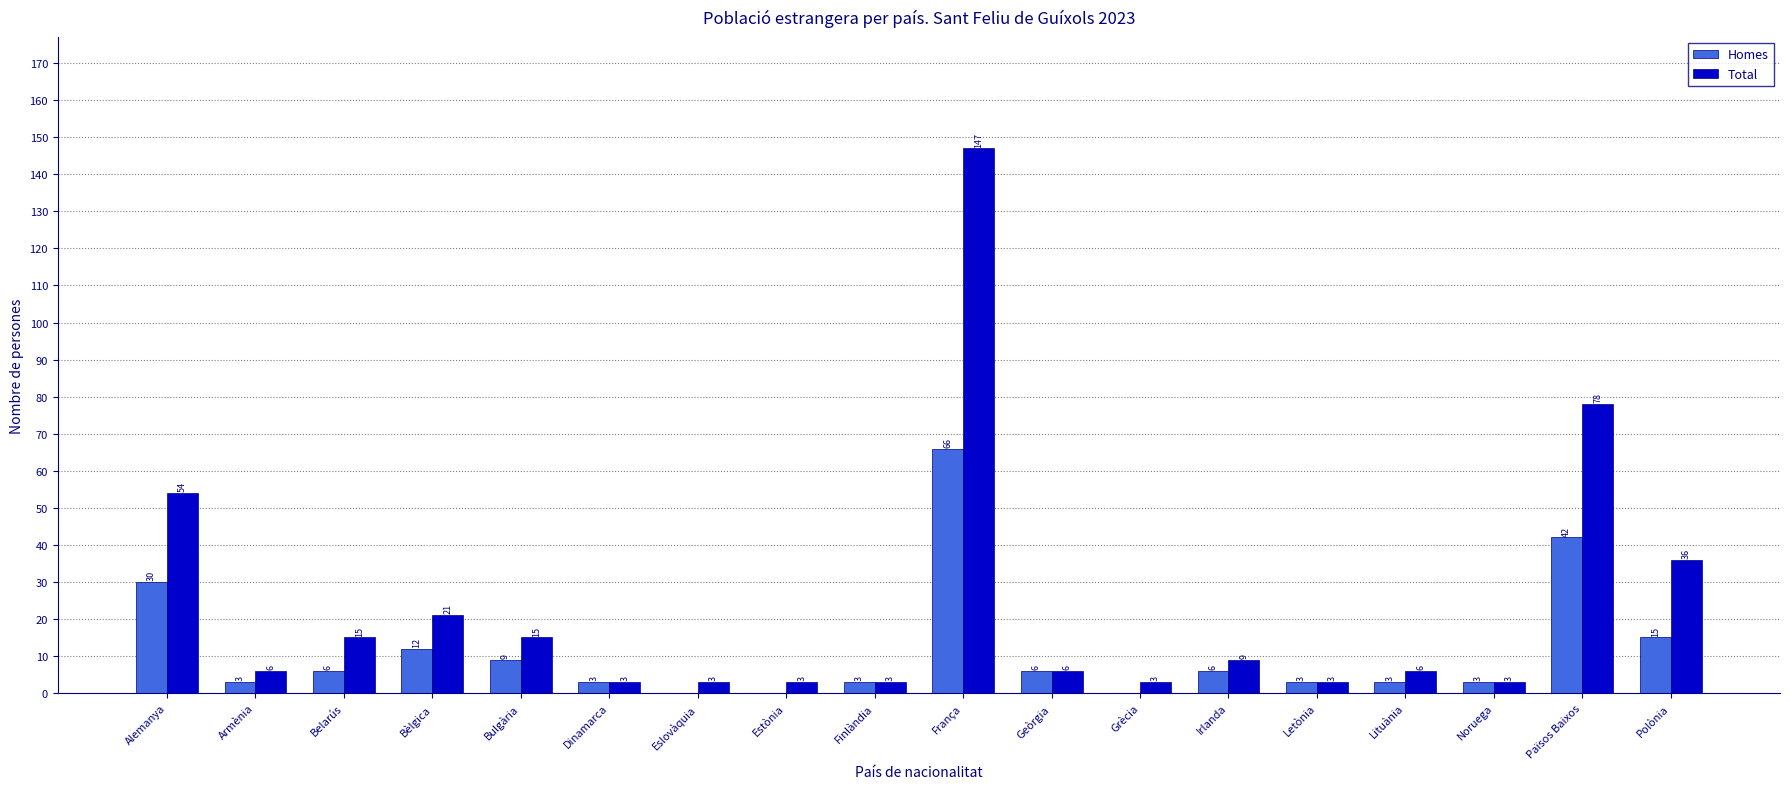

What is the total value across all series at Finlàndia?

6